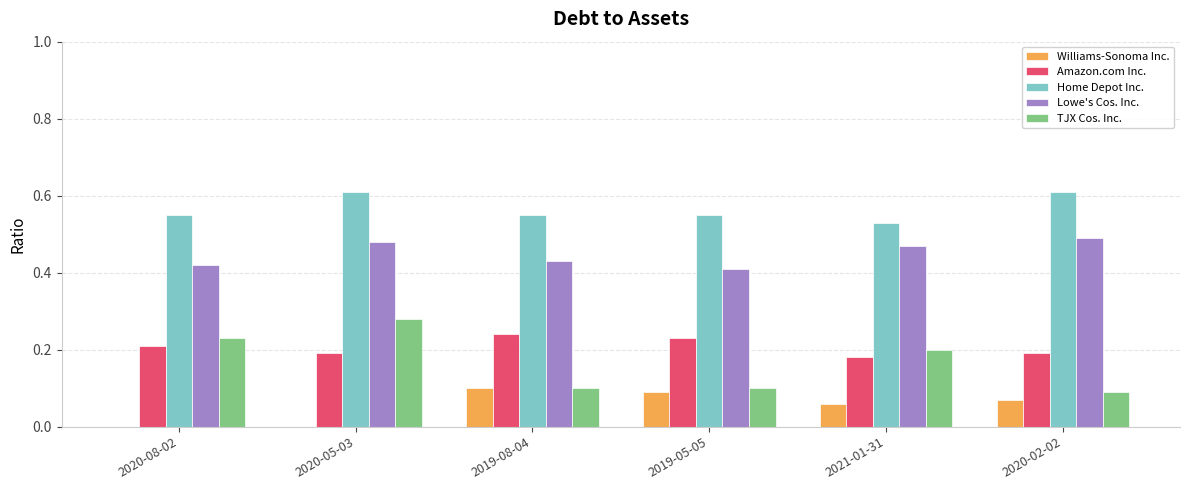

What is the total value across all series at 2019-08-04?

1.4